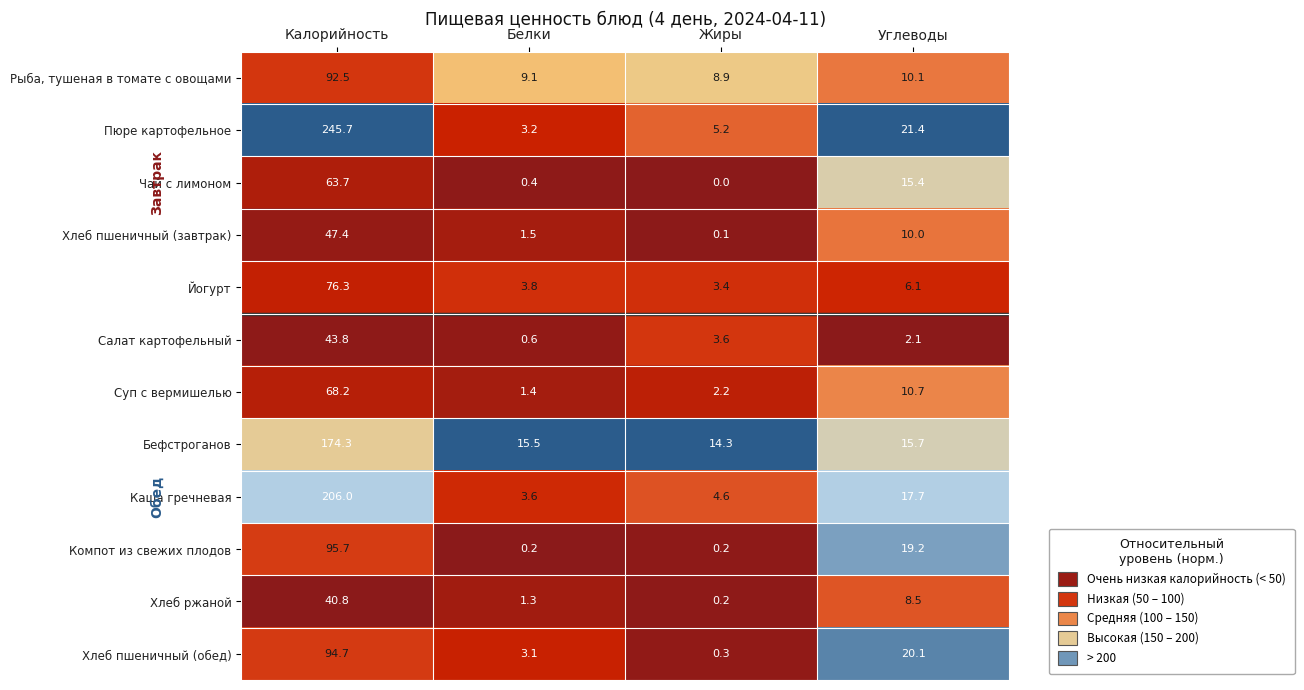

Which label corresponds to the smallest value in the chart?

Жиры